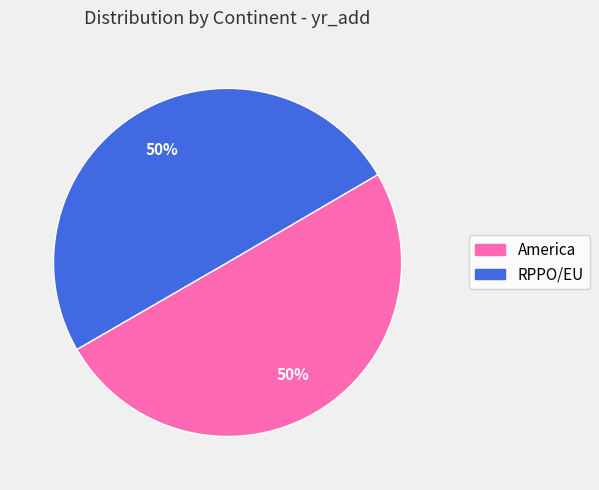

Combined, do RPPO/EU and America account for over 50%?

Yes